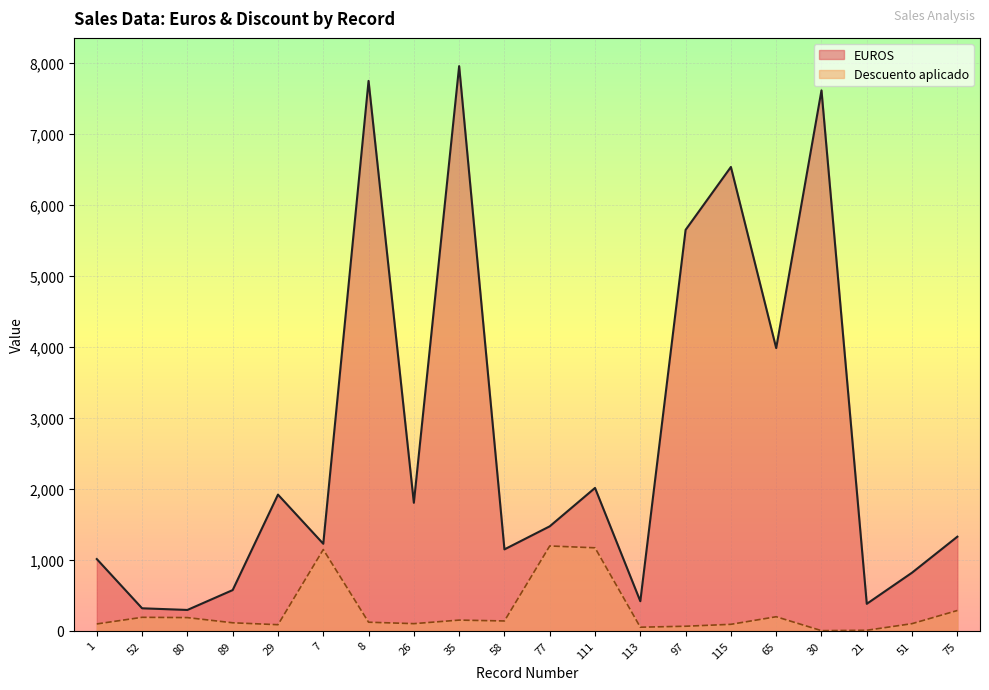

The value of Descuento aplicado at 58 is 136.6. True or false?

True